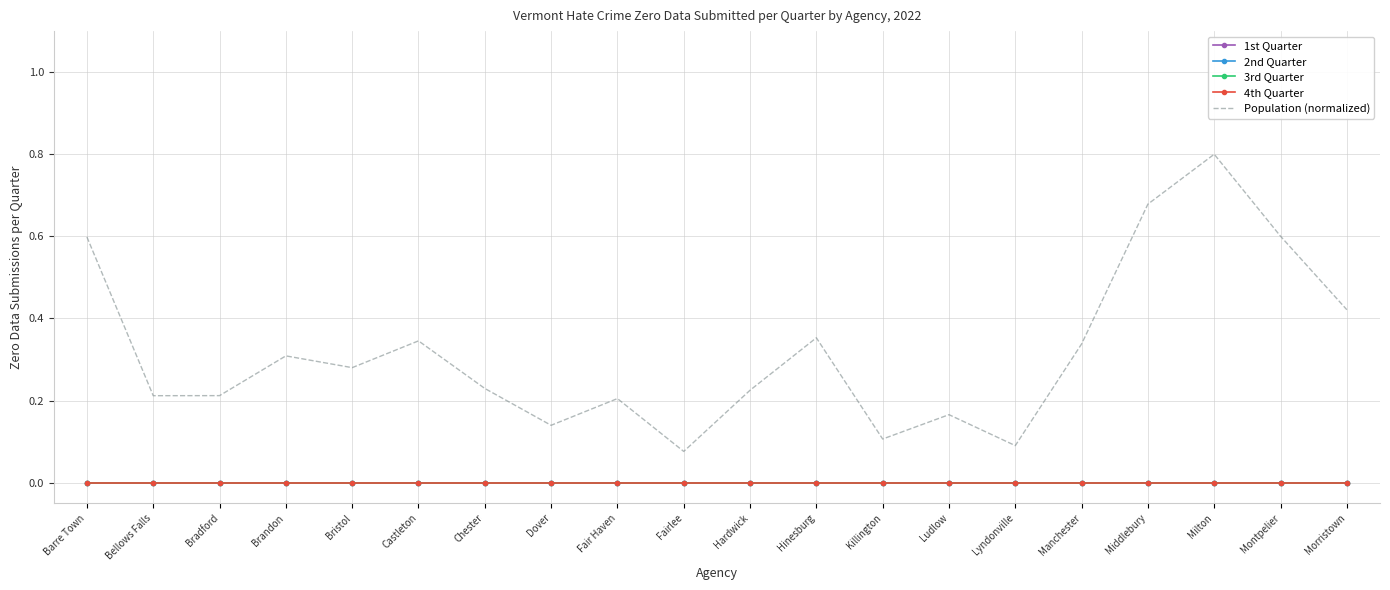

What is the label of the 13th point from the left?

Killington